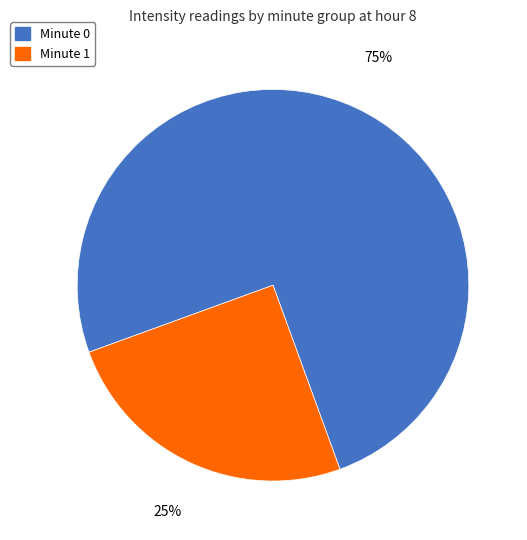

Which slice represents more than half of the pie?

Minute 0